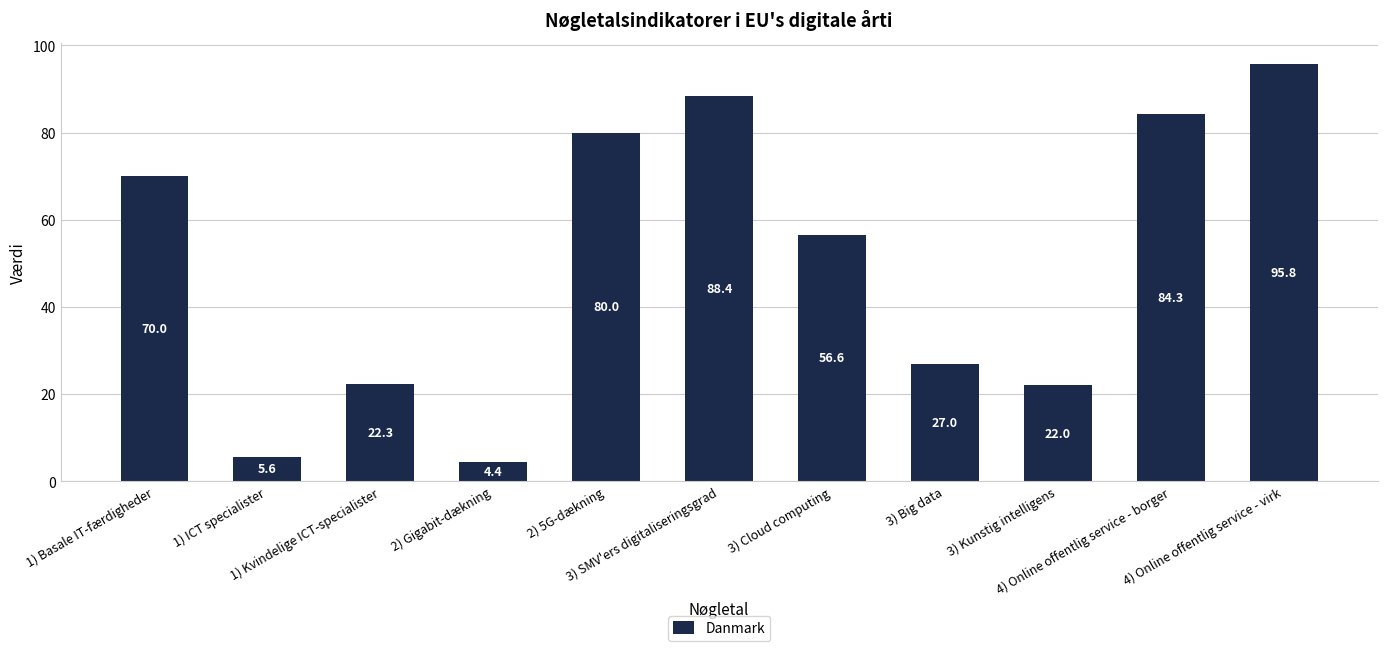

At which label does the data first exceed 56?

1) Basale IT-færdigheder